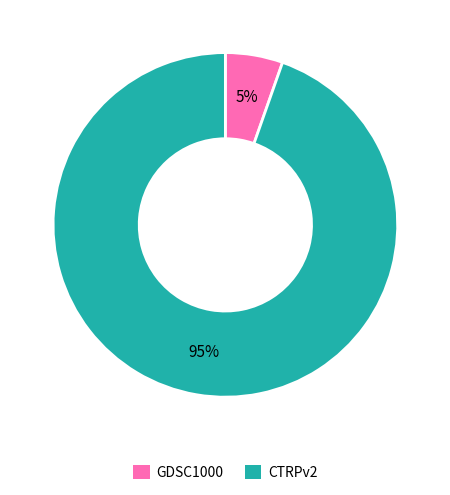

To the nearest percent, what portion does CTRPv2 represent?

95%